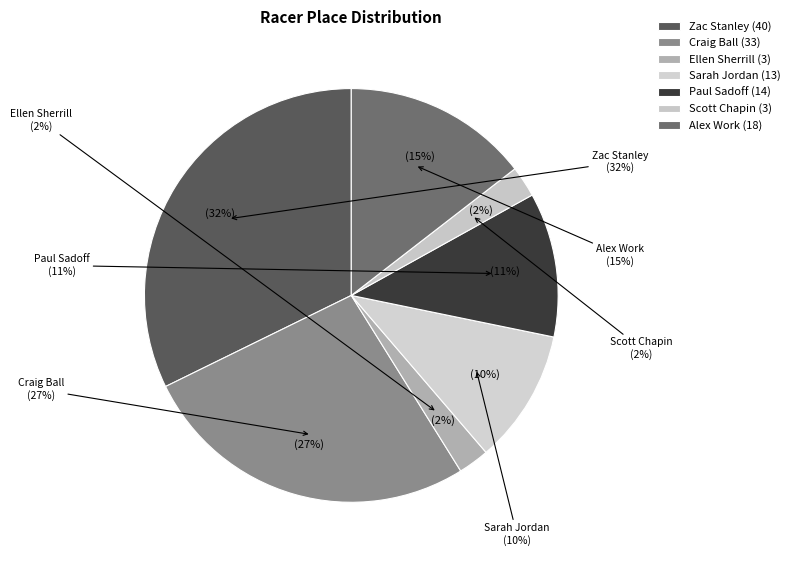

What is the largest slice in the pie chart?

Zac Stanley